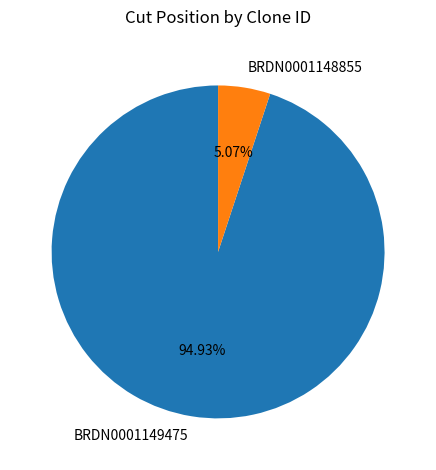

Between BRDN0001149475 and BRDN0001148855, which is larger?

BRDN0001149475